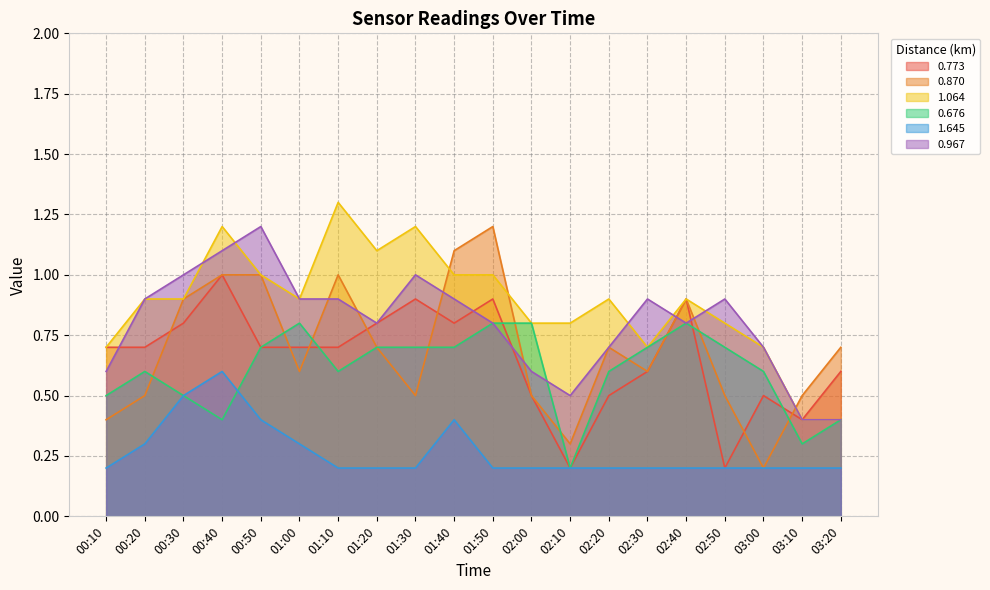

At which label does 1.064 reach its peak?

01:10